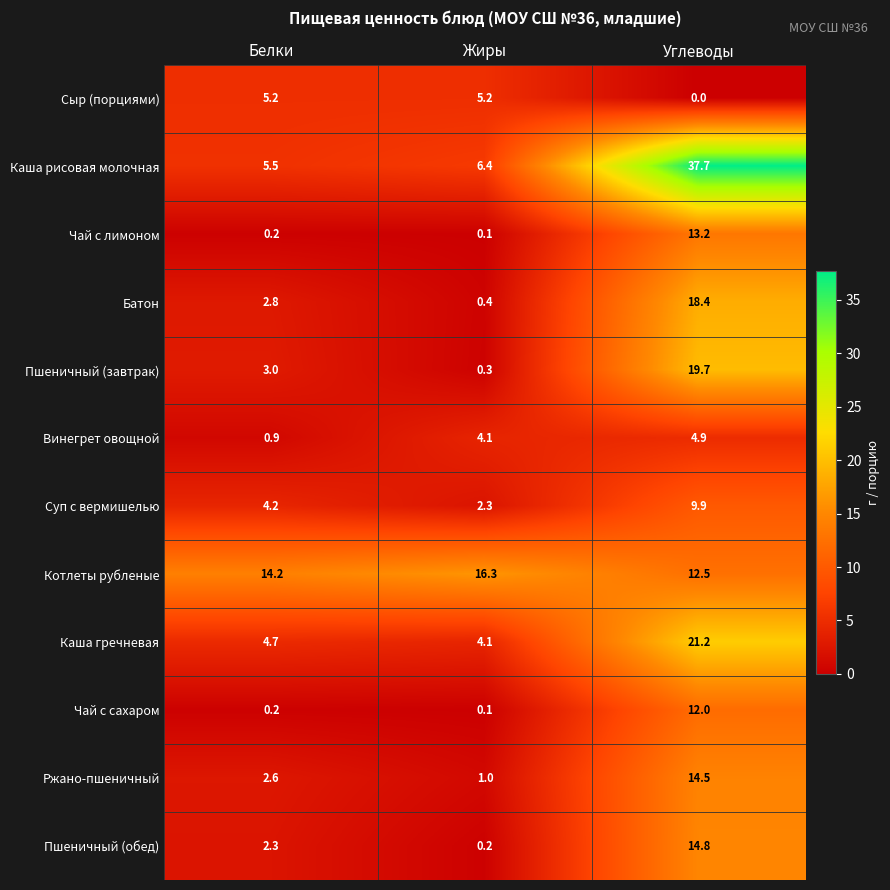

True or false: Суп с вермишелью has a value of 9.9 at Углеводы.

True